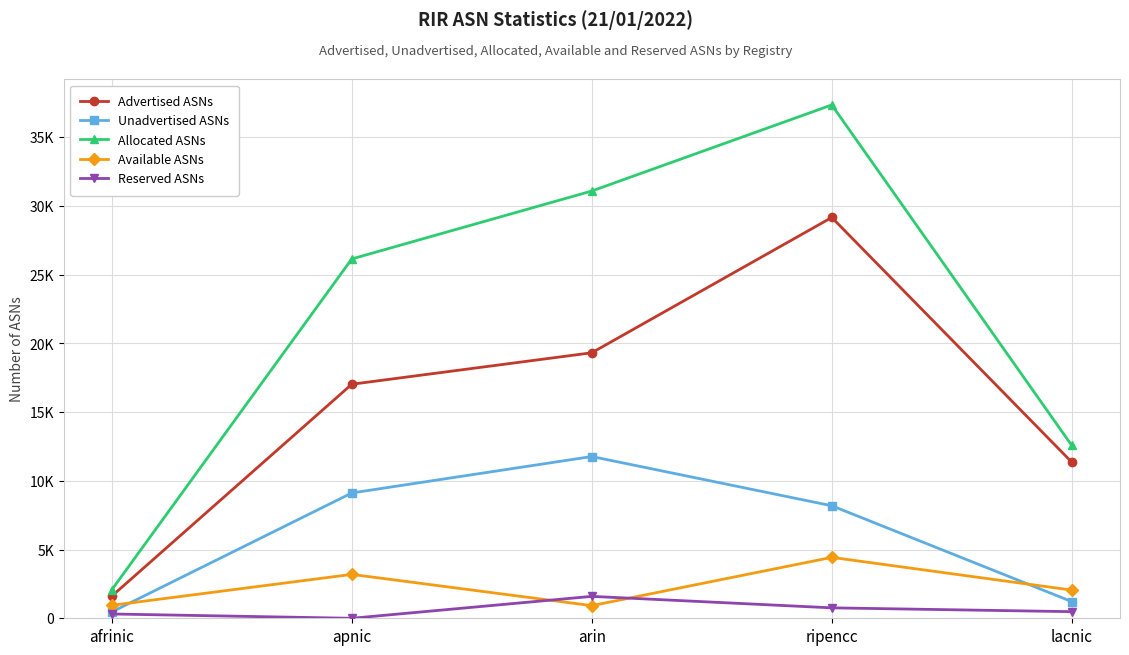

Which series has the largest range (max minus min)?

Allocated ASNs